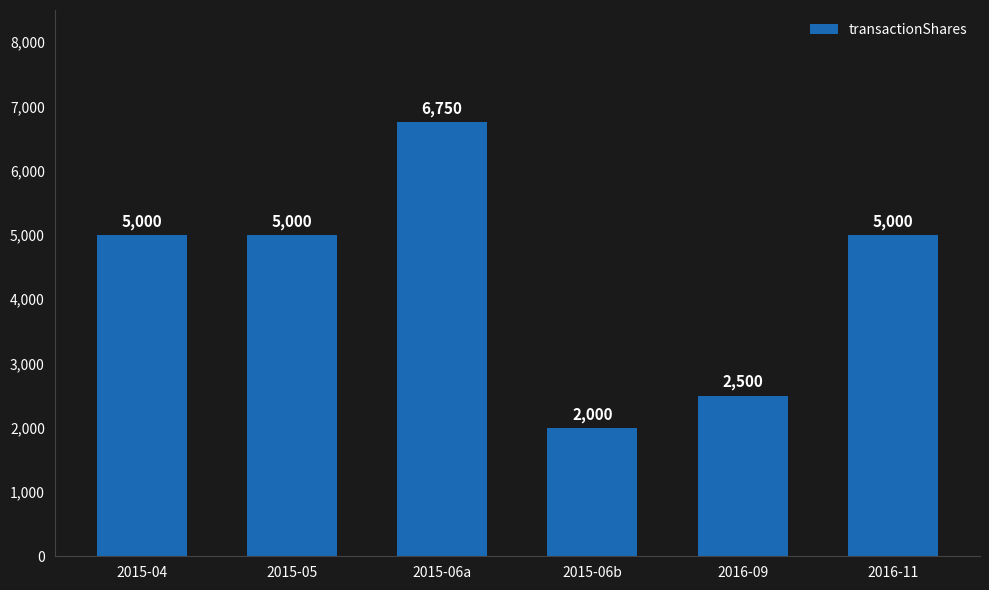

How many data points does each series have?

6